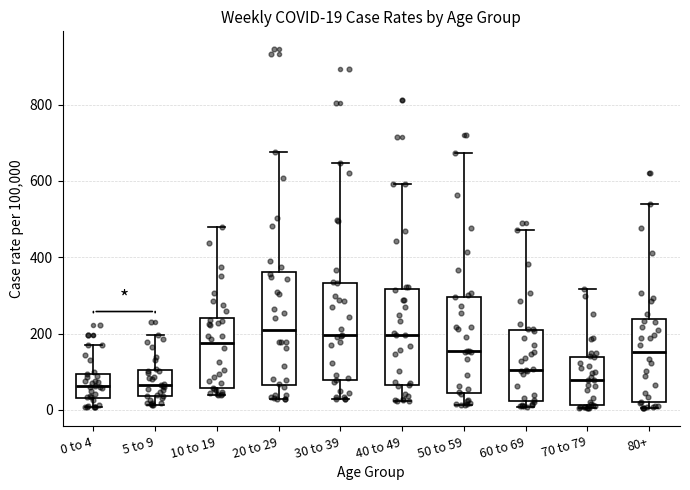

Which box is the tallest, from its lower edge to its upper edge?

20 to 29